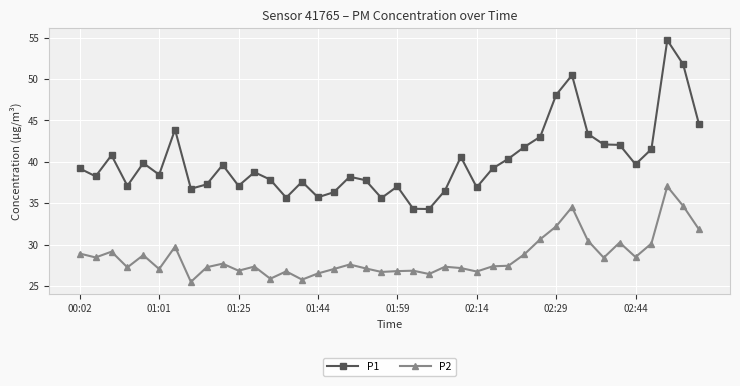

What are all the series names shown in the legend?

P1, P2